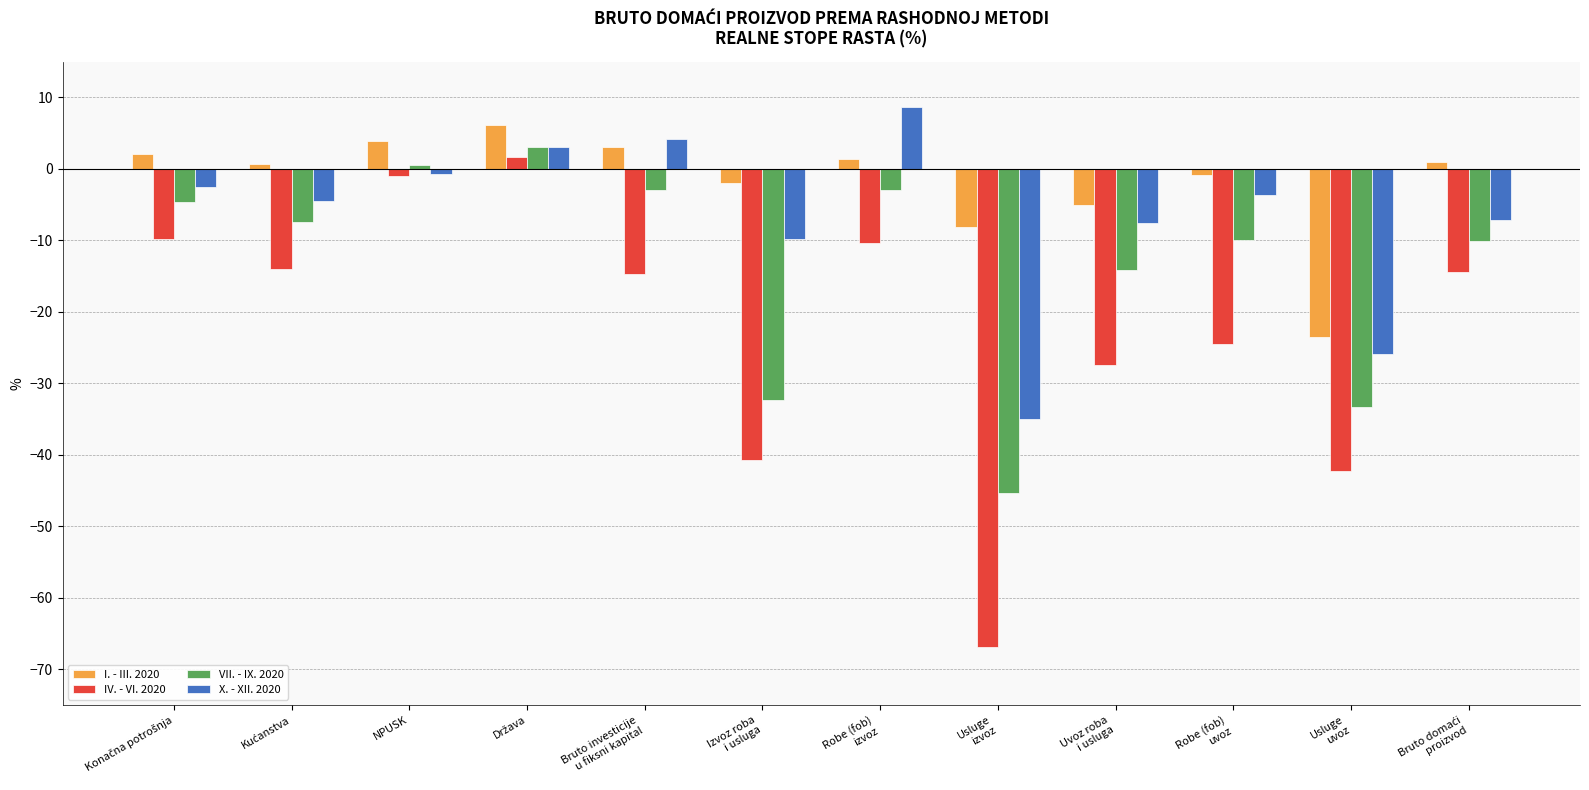

The VII. - IX. 2020 series shows -20.4 at Usluge
izvoz. True or false?

False